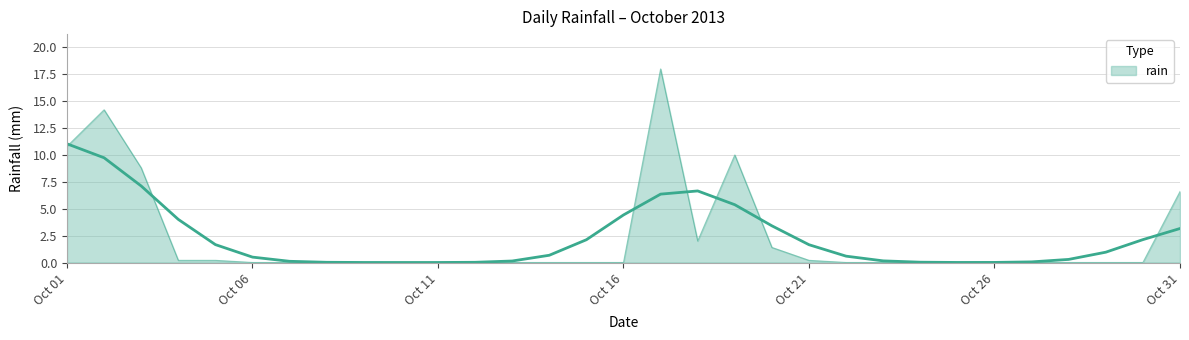

What is the change in value from 2013-10-03 to 2013-10-04?

-8.6